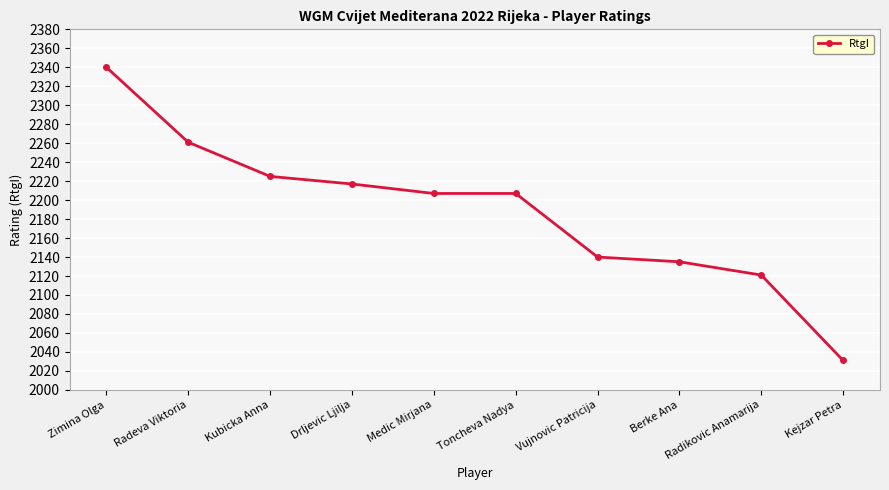

What is the ratio of the value at Berke Ana to the value at Radikovic Anamarija?

1.0